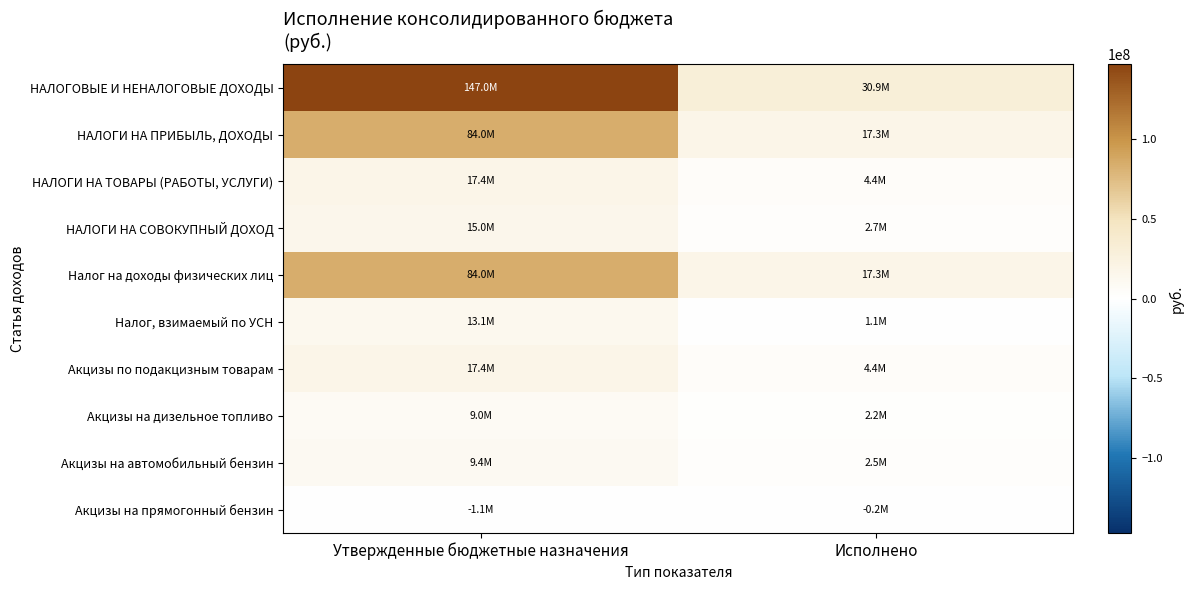

Which series has the widest spread of values?

НАЛОГОВЫЕ И НЕНАЛОГОВЫЕ ДОХОДЫ